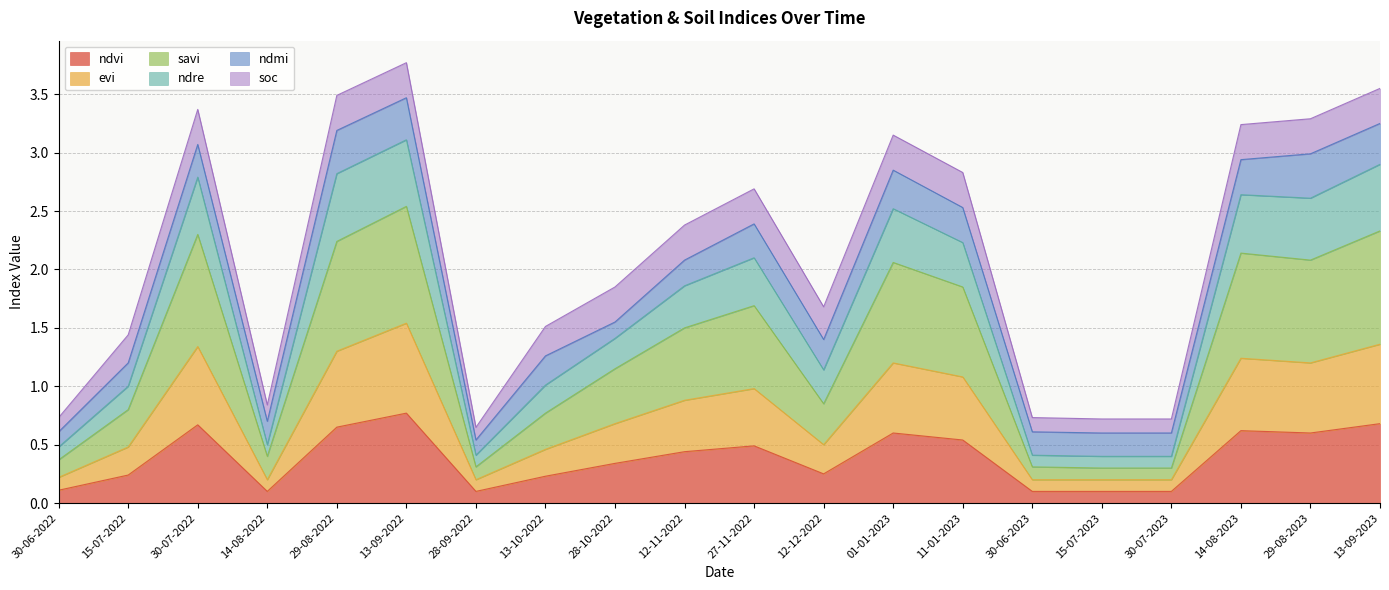

Does the chart display data point markers on the line(s)?

No